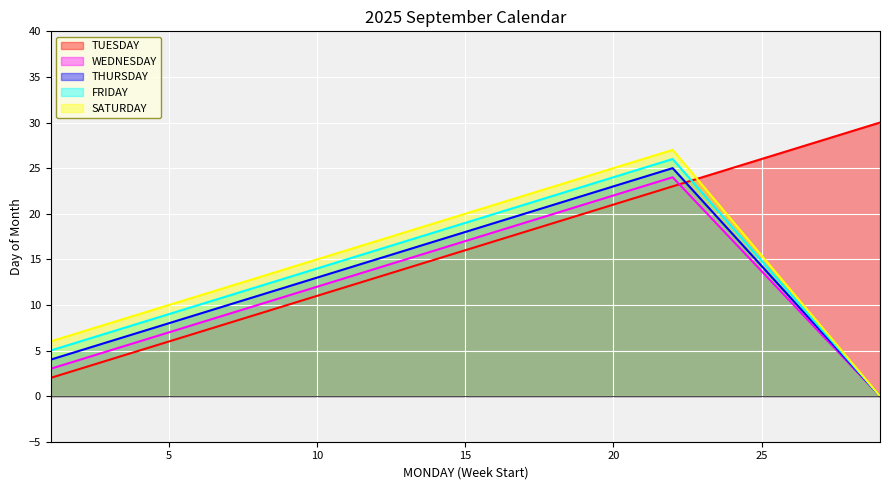

How many data points in FRIDAY are less than 12?

2